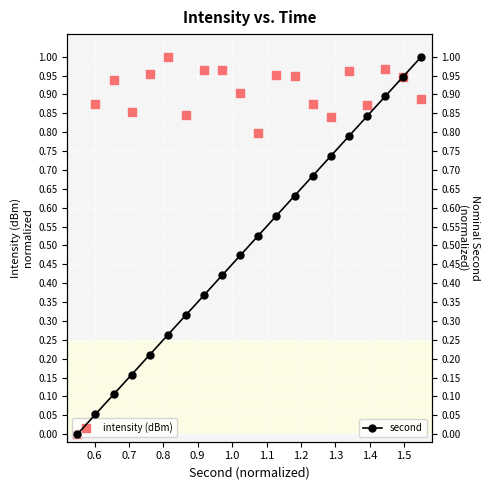

Which series has the largest Y range (max minus min)?

intensity (dBm)